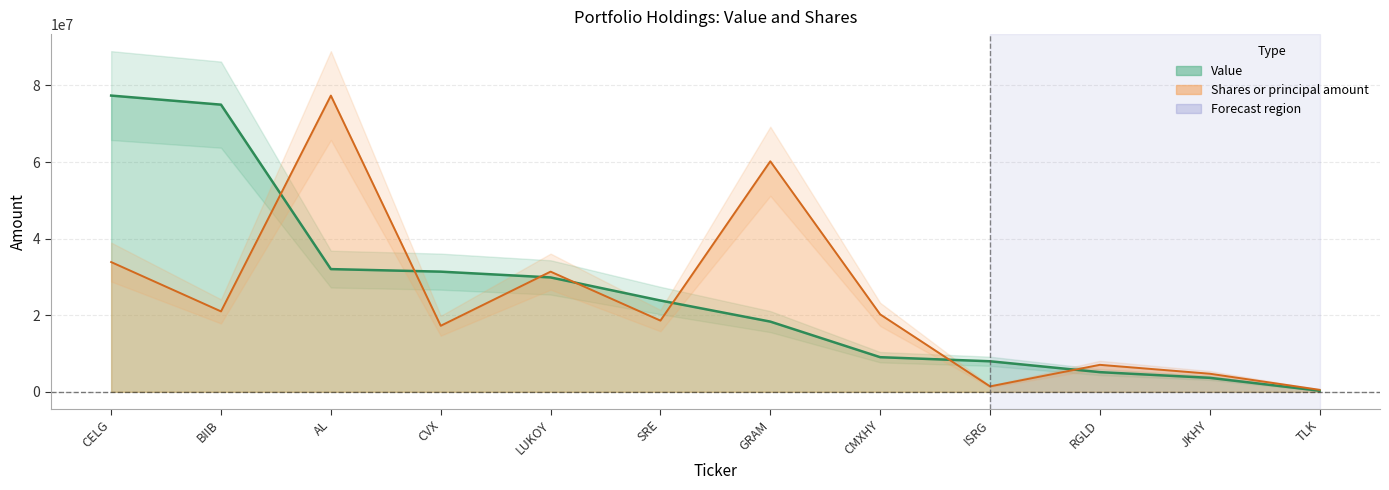

What is the greatest value displayed?

77345000.0